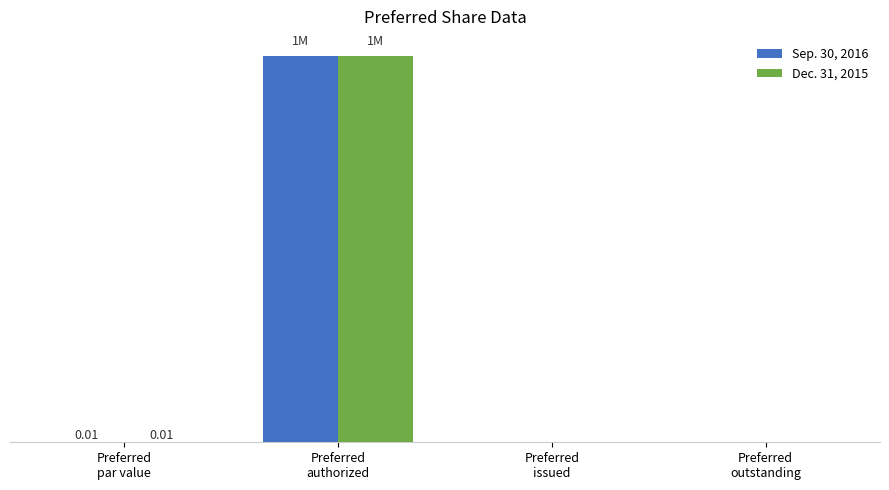

What are all the series names shown in the legend?

Sep. 30, 2016, Dec. 31, 2015